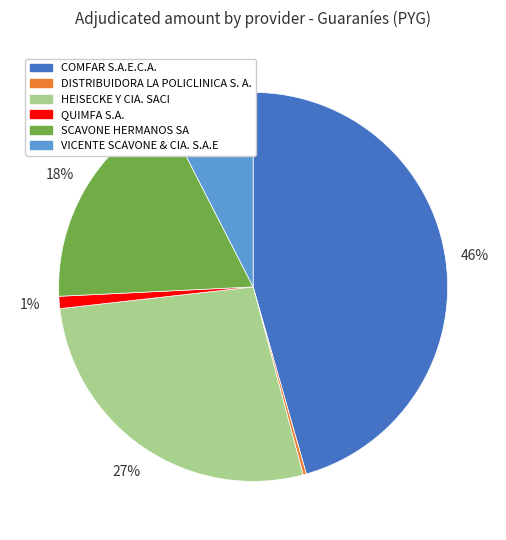

Is the sum of HEISECKE Y CIA. SACI and VICENTE SCAVONE & CIA. S.A.E greater than half?

No